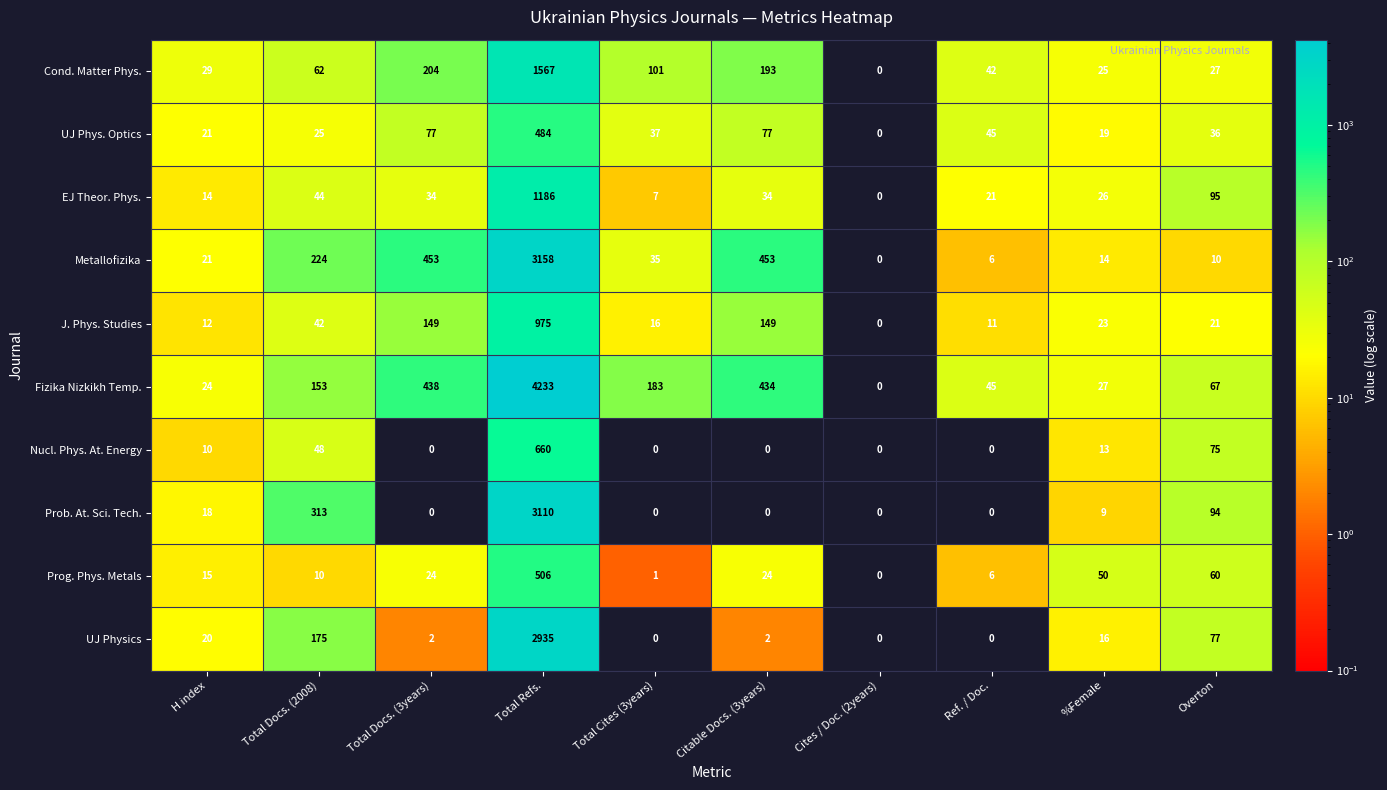

At which label is UJ Physics closest to 1467?

Total Docs. (2008)